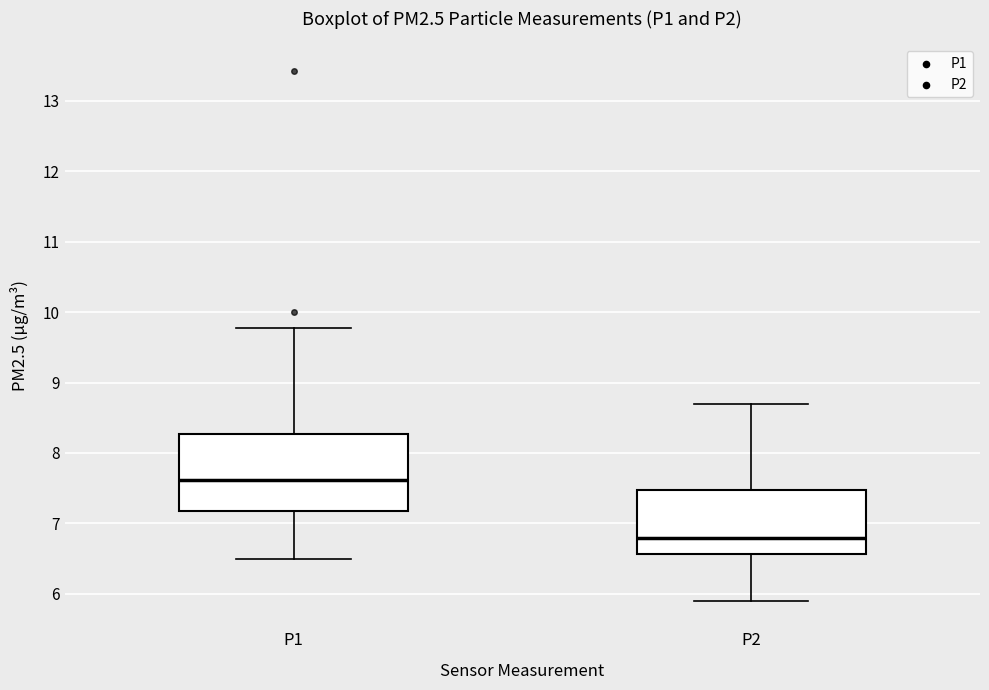

Where is the upper edge of the box for P1 on the y-axis? The values are not printed on the chart, so give them approximately, as read against the axis.

8.3